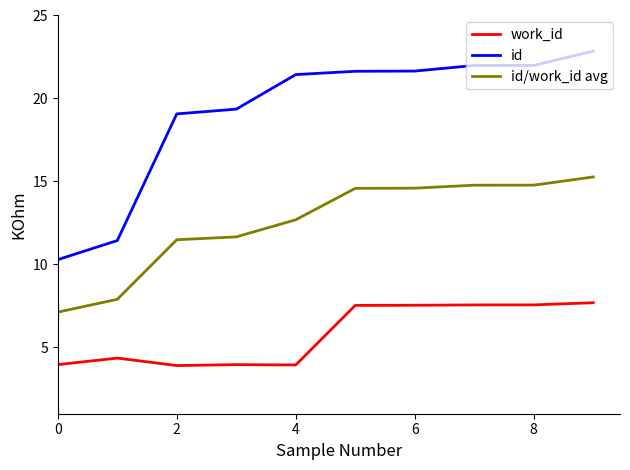

List the series in order of their overall mean, highest first.

id, id/work_id avg, work_id